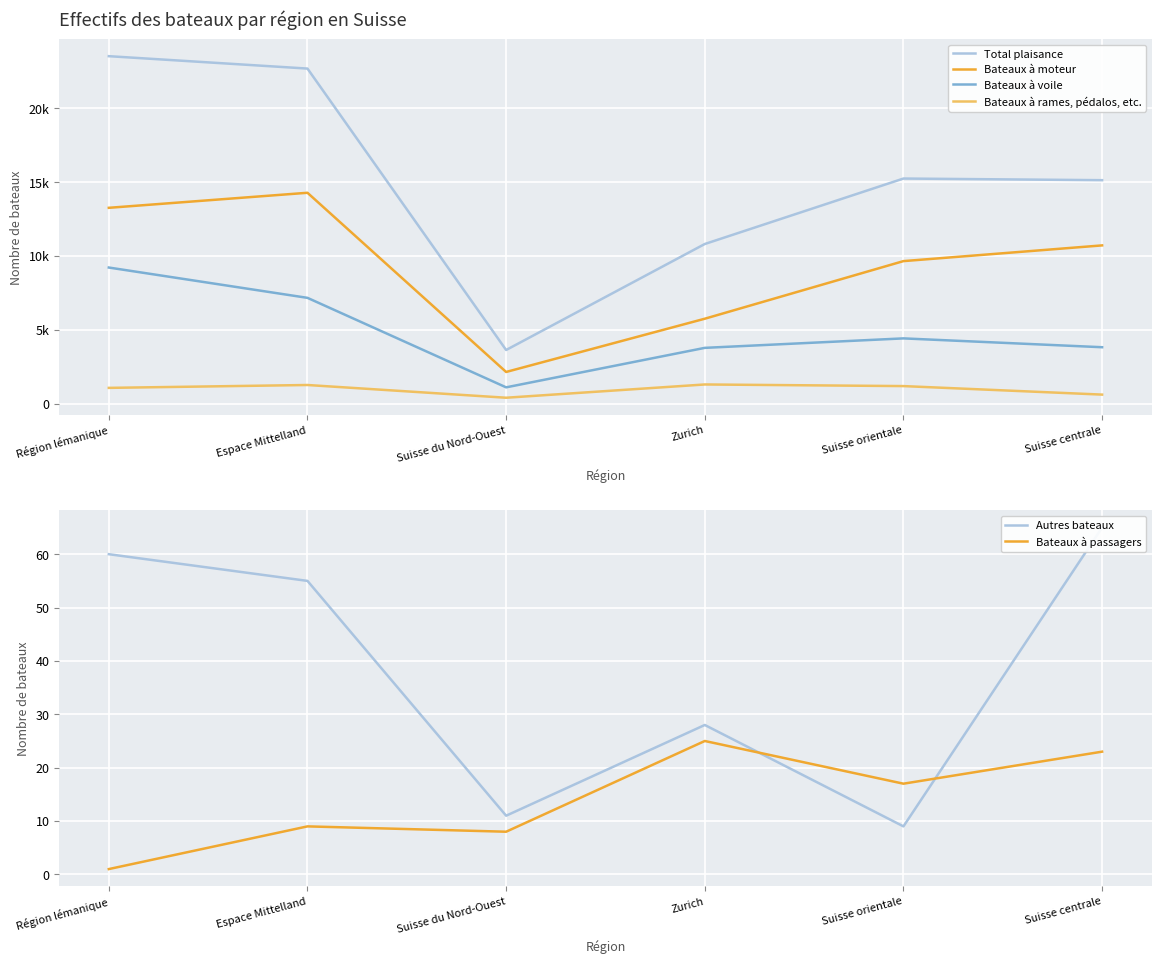

Where is Bateaux à voile nearest to the value 5154?

Suisse orientale